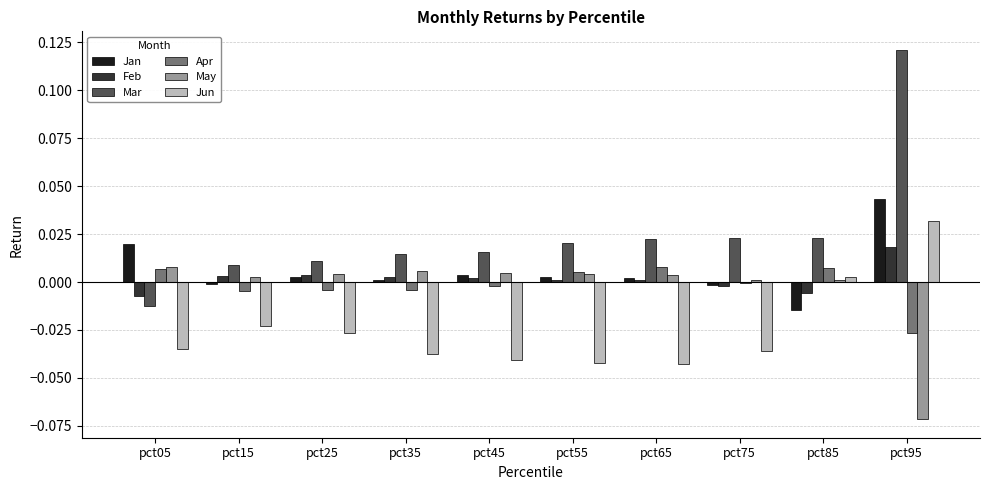

Is the value of May at pct35 greater than the value of Feb at pct85?

Yes